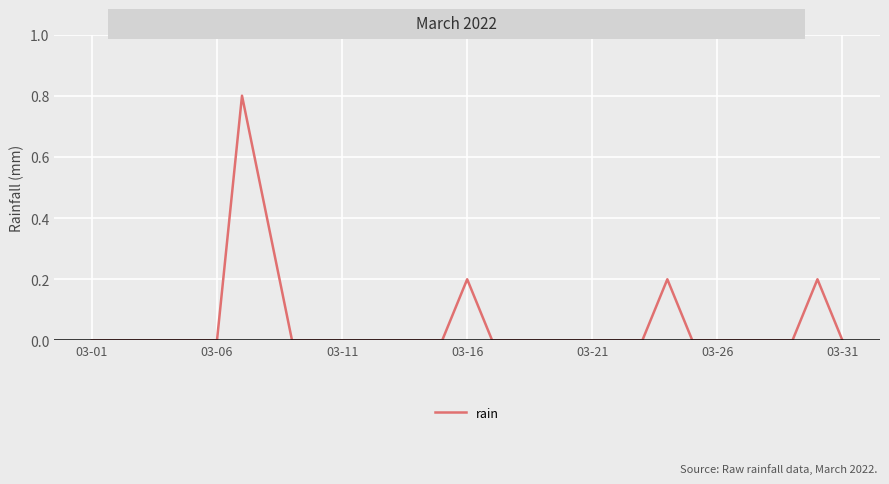

Reading left to right, transcribe all the data shown in this chart.

0.0	0.0	0.0	0.0	0.0	0.0	0.8	0.4	0.0	0.0	0.0	0.0	0.0	0.0	0.0	0.2	0.0	0.0	0.0	0.0	0.0	0.0	0.0	0.2	0.0	0.0	0.0	0.0	0.0	0.2	0.0